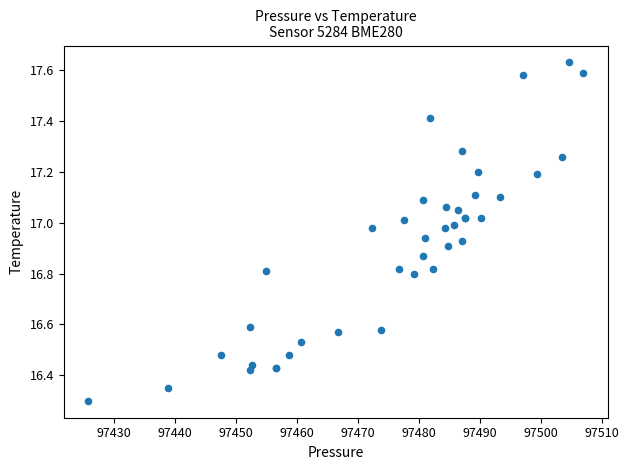

What Y value in the scatter plot is closest to 16?

16.3